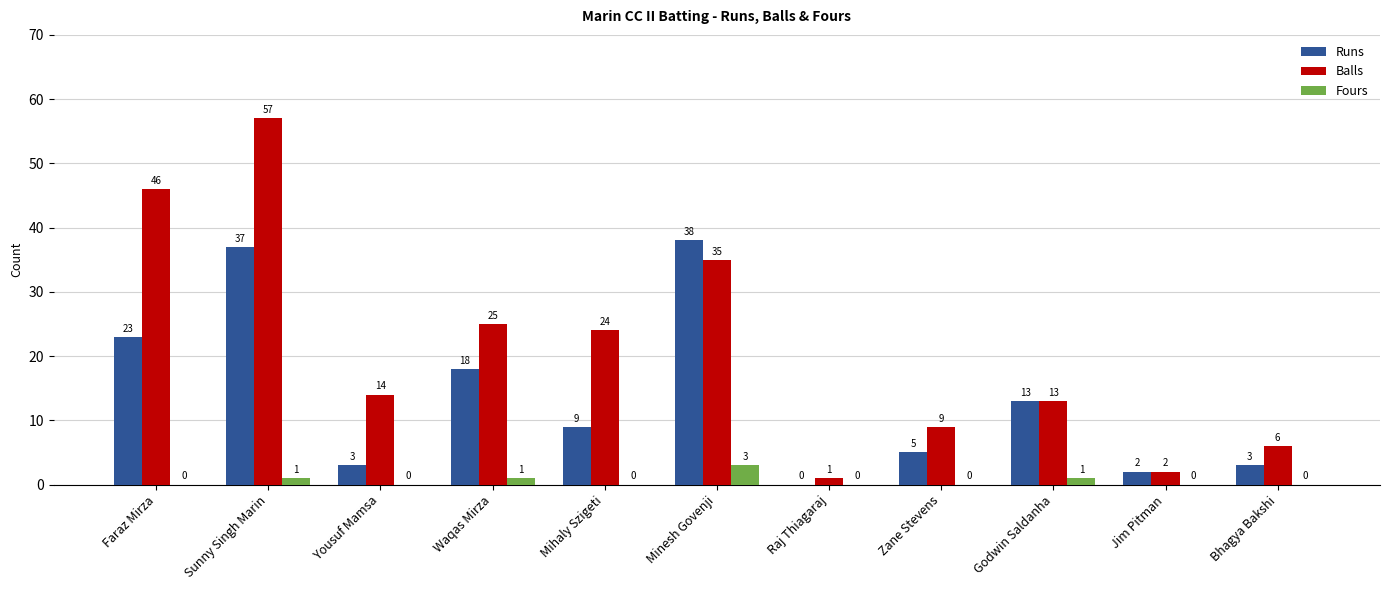

Reading left to right, transcribe all the data shown in this chart.

Runs: 23	37	3	18	9	38	0	5	13	2	3
Balls: 46	57	14	25	24	35	1	9	13	2	6
Fours: 0	1	0	1	0	3	0	0	1	0	0